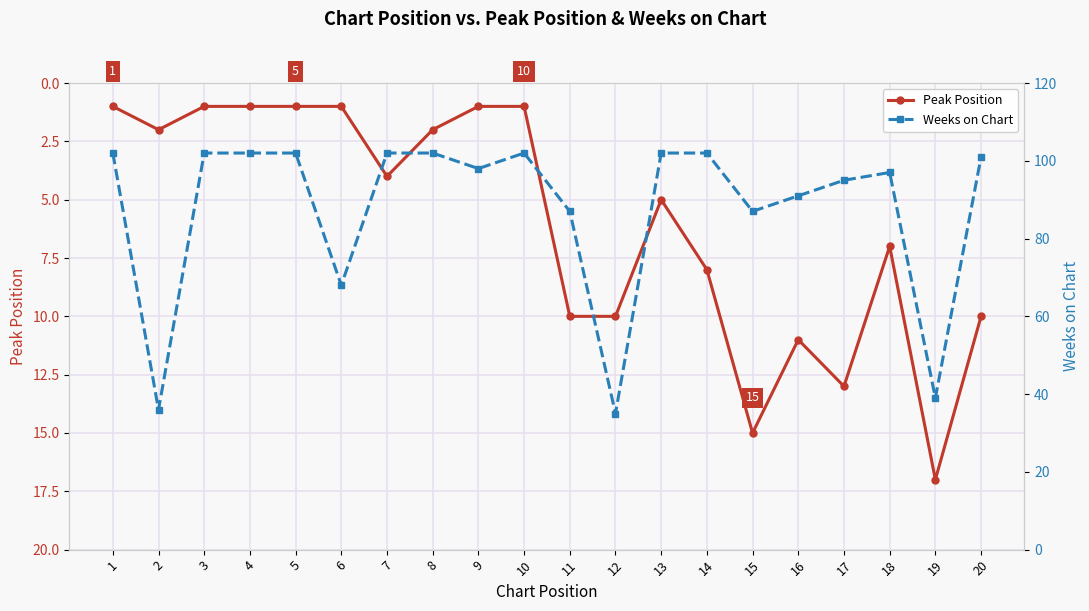

What is the value of the Weeks on Chart point at the 4th from the left?

102